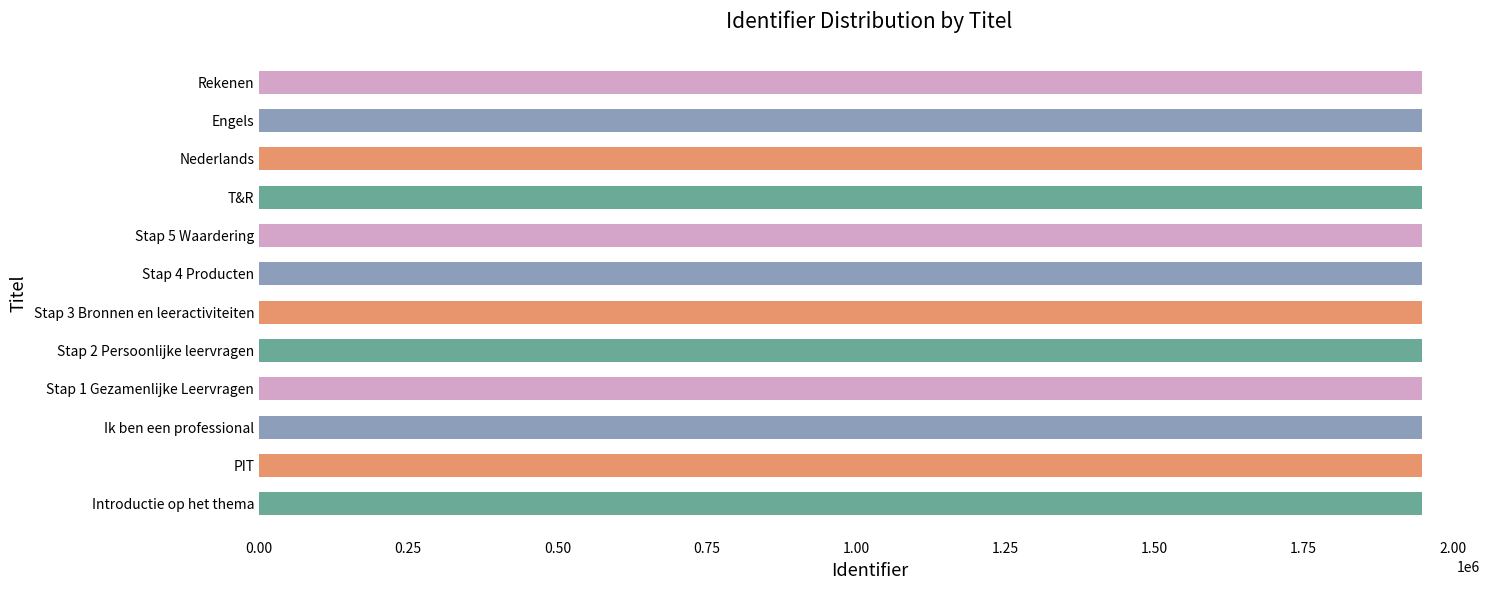

Are the bars horizontal?

Yes